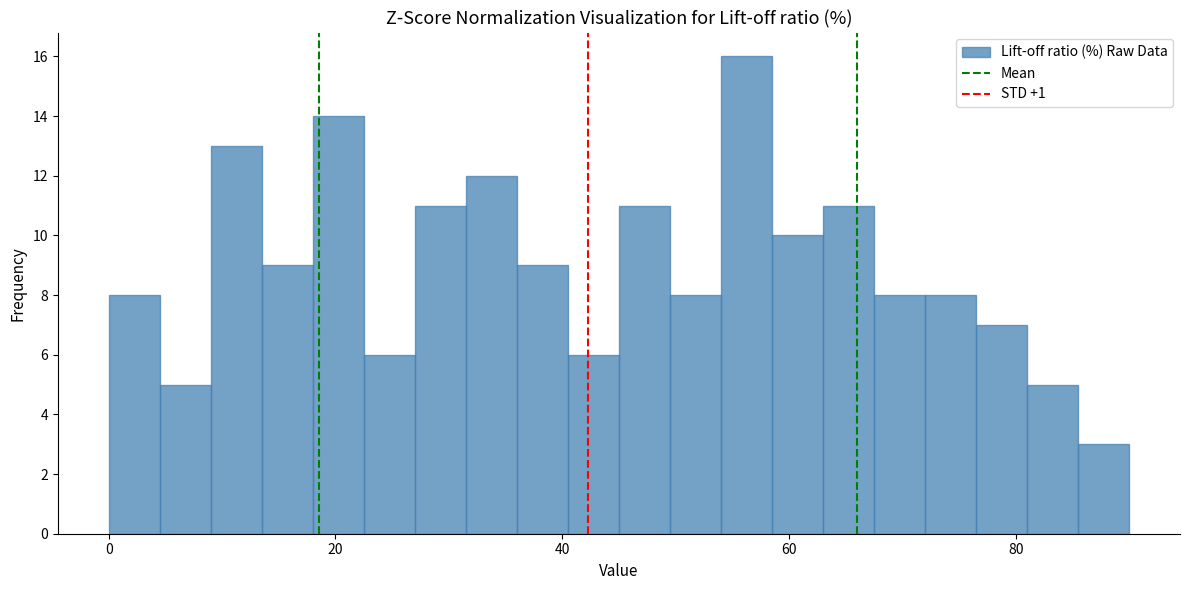

Around what value on the x-axis is the tallest bar? Give the approximate position of its centre, as read against the axis.

56